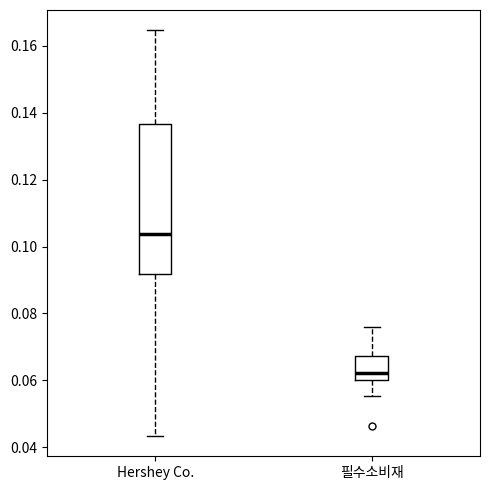

Reading left to right, read every box against the y-axis: the position of its median line, the range the box covers, and the ends of its whiskers. The values are not printed on the chart, so give them approximately, as read against the axis.

Hershey Co.: median 0.104, box 0.092 to 0.136, whiskers 0.044 to 0.164
필수소비재: median 0.062, box 0.060 to 0.068, whiskers 0.056 to 0.076